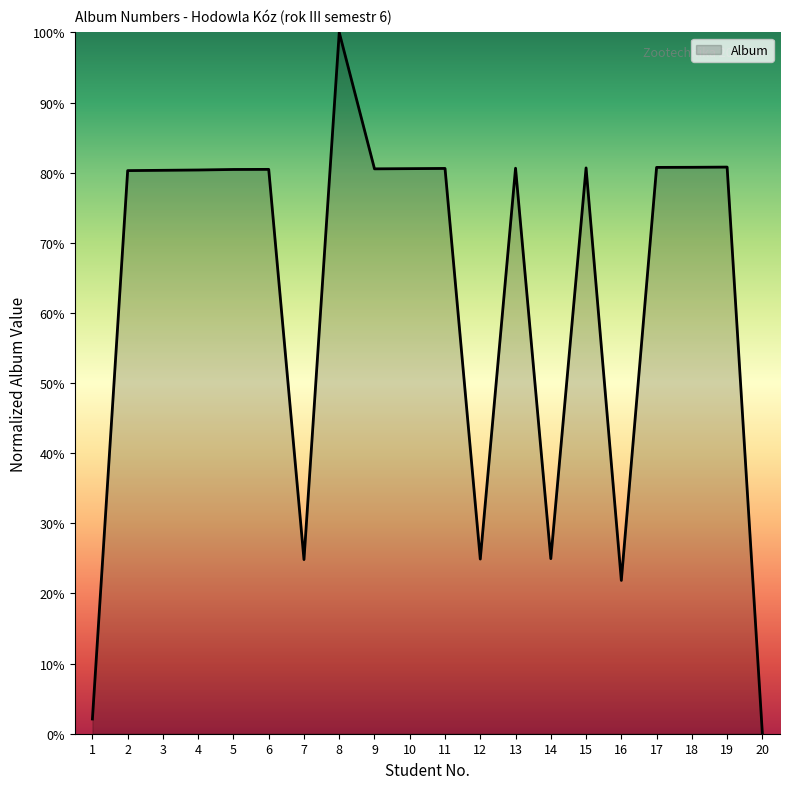

Which has a higher value, 17 or 16?

17